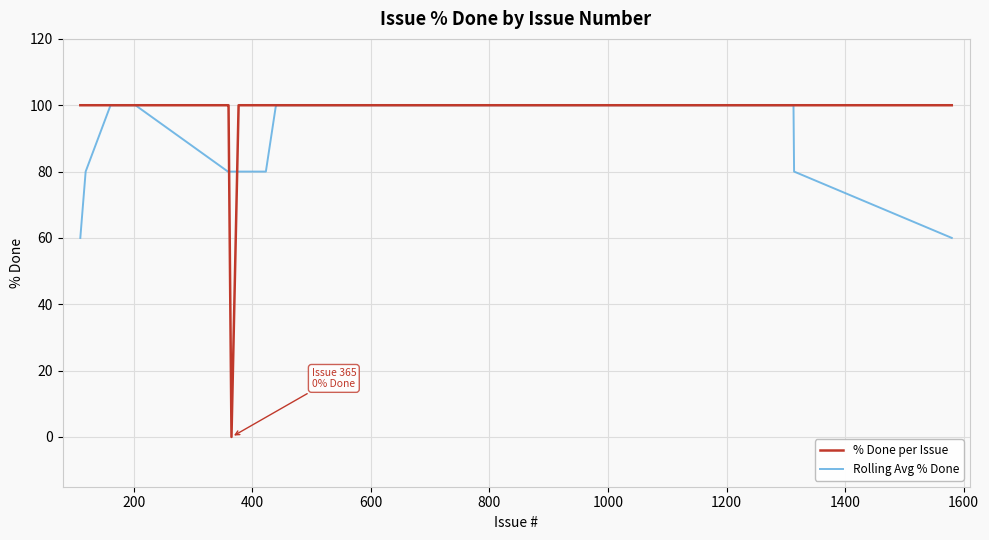

At how many categories does at least one series exceed 29?

40